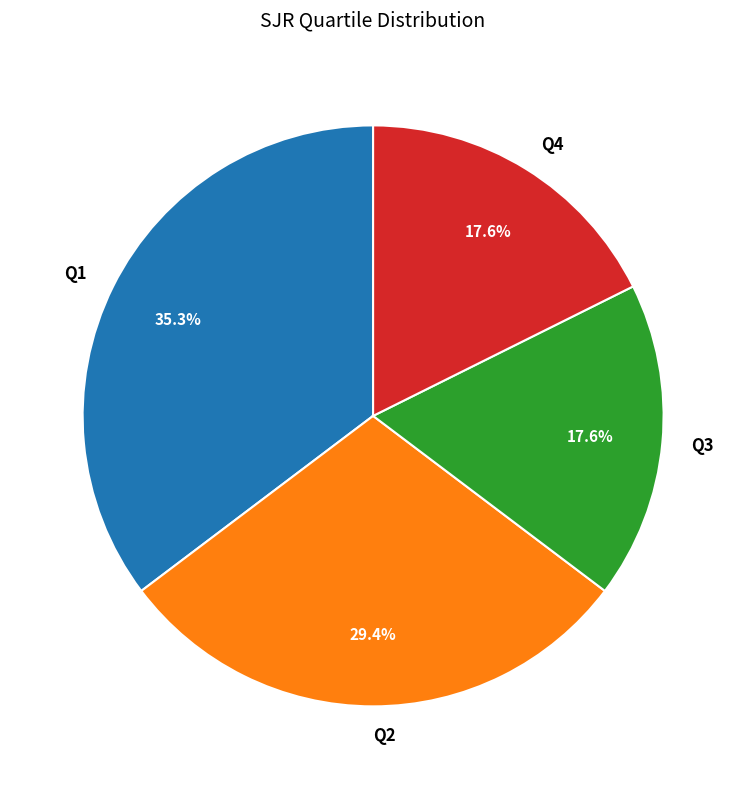

What is the largest slice in the pie chart?

Q1